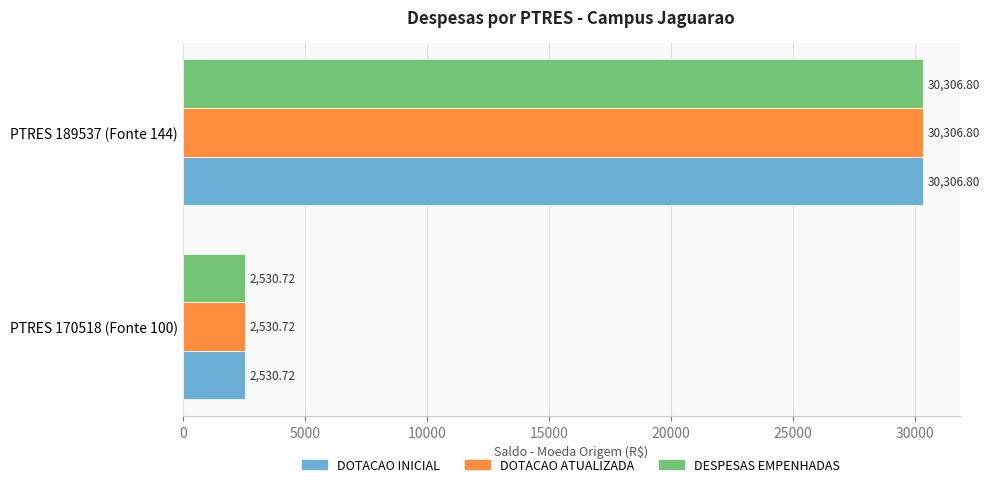

What is the total value across all series at PTRES 170518 (Fonte 100)?

7592.2